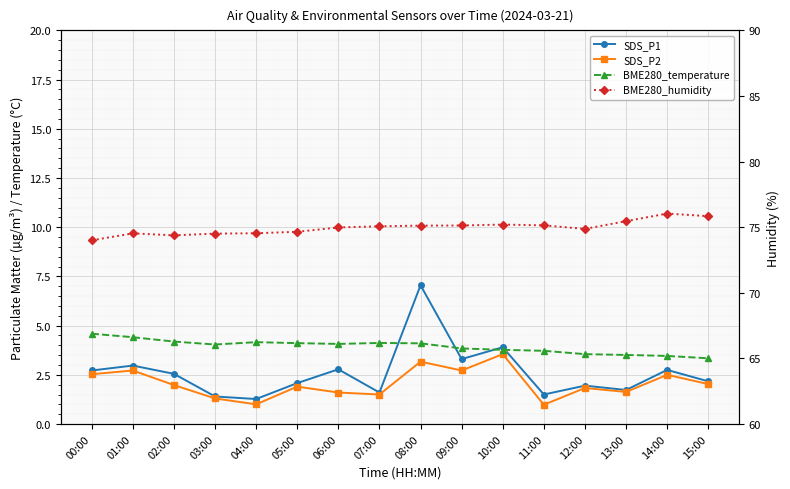

Rank the series by their maximum value, from highest to lowest.

BME280_humidity, SDS_P1, BME280_temperature, SDS_P2